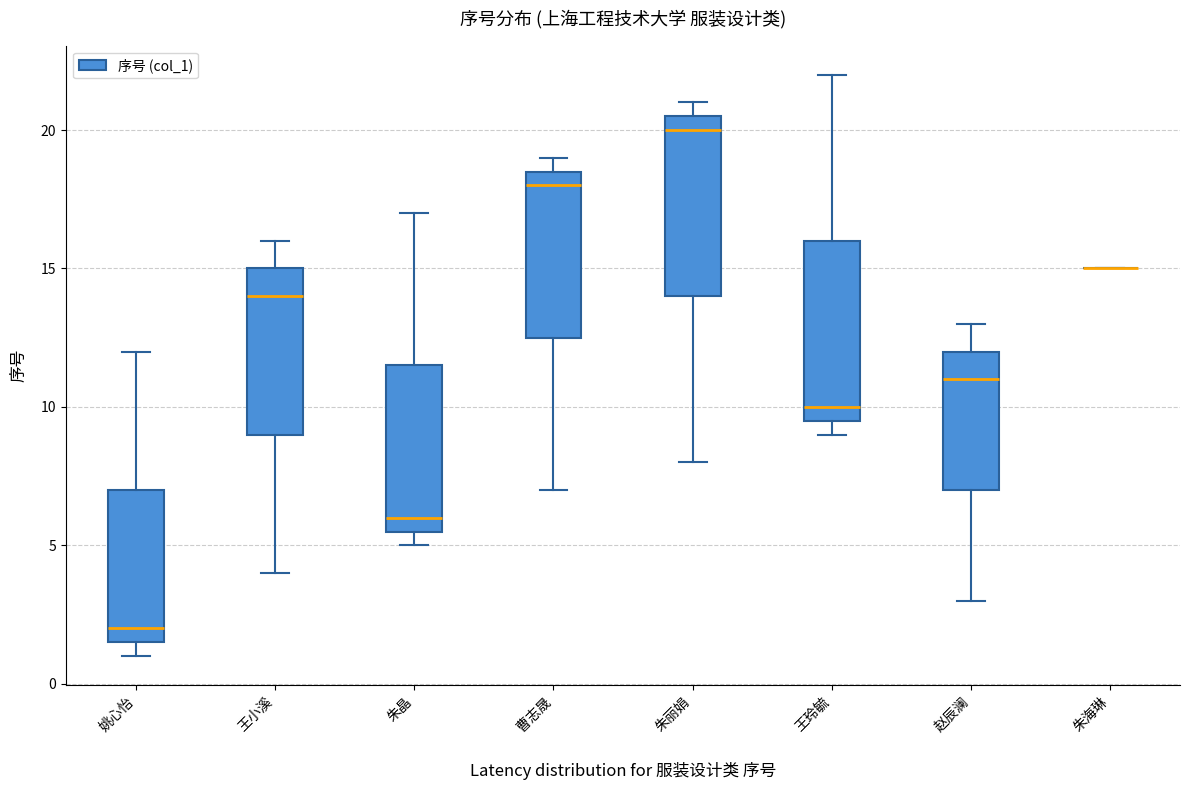

Reading left to right, transcribe this box plot: for each box, give where its median line is, the range the box spans, and where its two whiskers end, as read against the y-axis. The values are not printed on the chart, so give them approximately, as read against the axis.

姚心怡: median 2.0, box 1.5 to 7.0, whiskers 1.0 to 12.0
王小溪: median 14.0, box 9.0 to 15.0, whiskers 4.0 to 16.0
朱晶: median 6.0, box 5.5 to 11.5, whiskers 5.0 to 17.0
曹志晟: median 18.0, box 12.5 to 18.5, whiskers 7.0 to 19.0
朱丽娟: median 20.0, box 14.0 to 20.5, whiskers 8.0 to 21.0
王玲毓: median 10.0, box 9.5 to 16.0, whiskers 9.0 to 22.0
赵辰澜: median 11.0, box 7.0 to 12.0, whiskers 3.0 to 13.0
朱海琳: box collapsed to a line at 15.0, whiskers 15.0 to 15.0